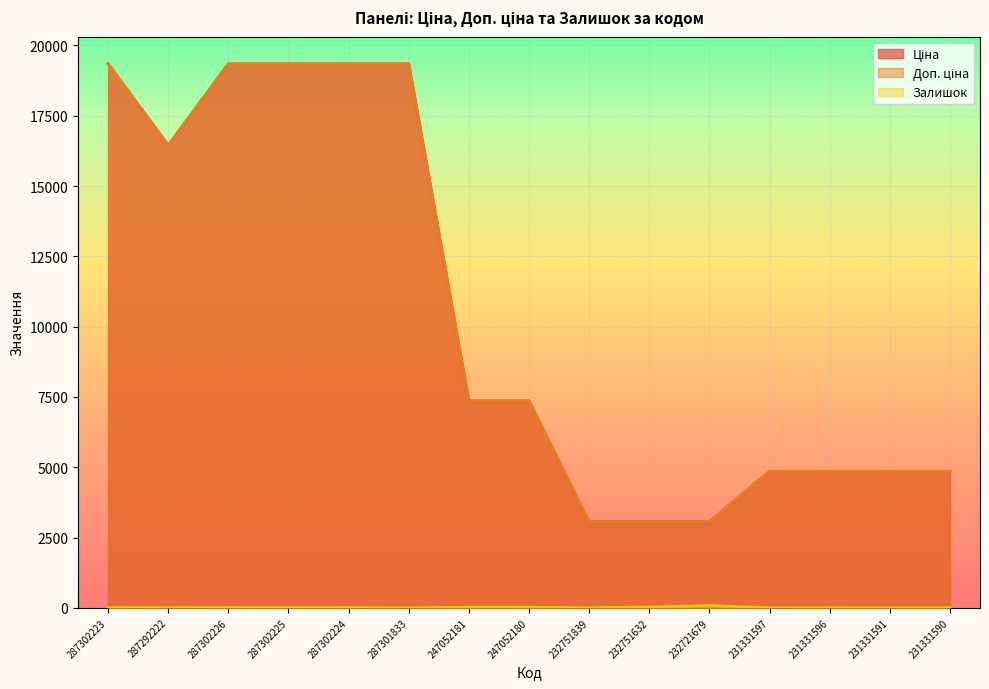

True or false: Доп. ціна has more than 0 interior local peaks.

False